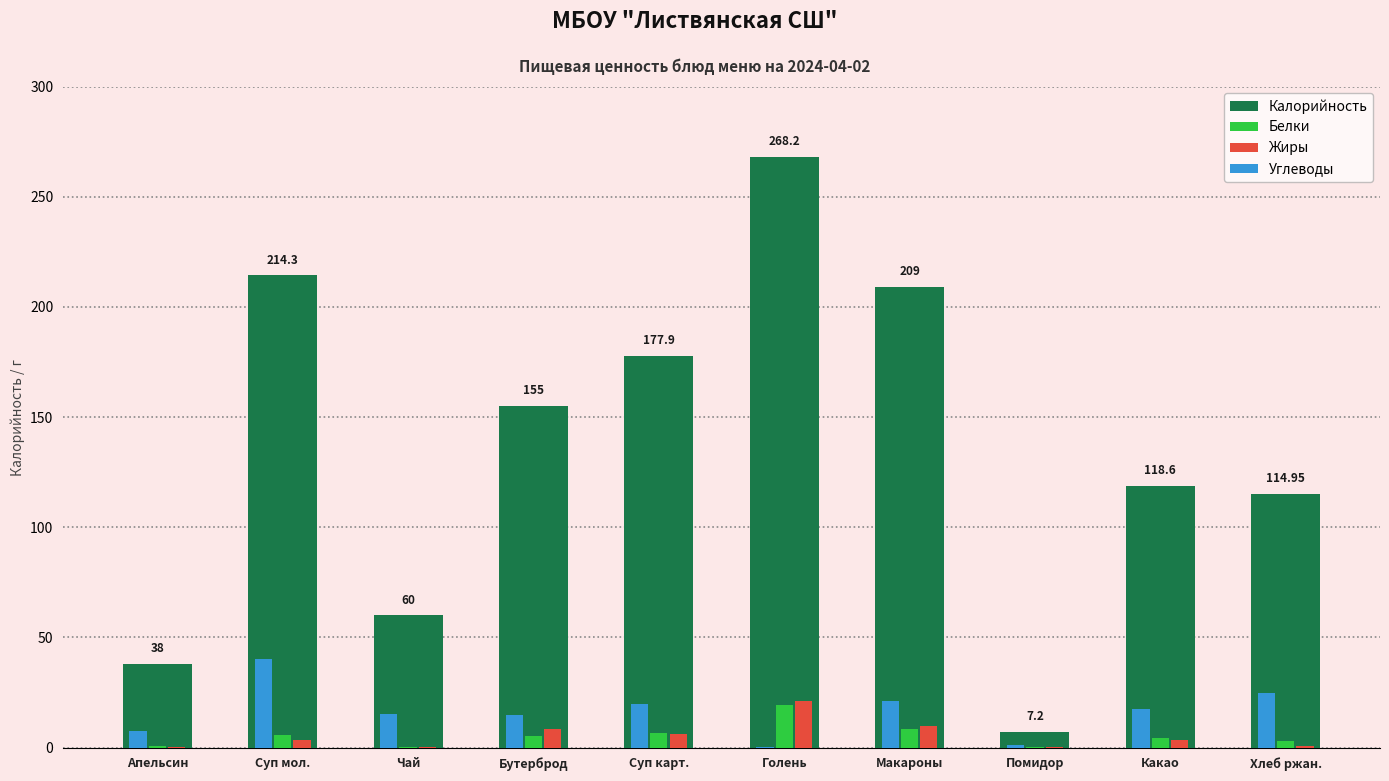

True or false: Белки has a value of 5.7 at Суп мол..

True